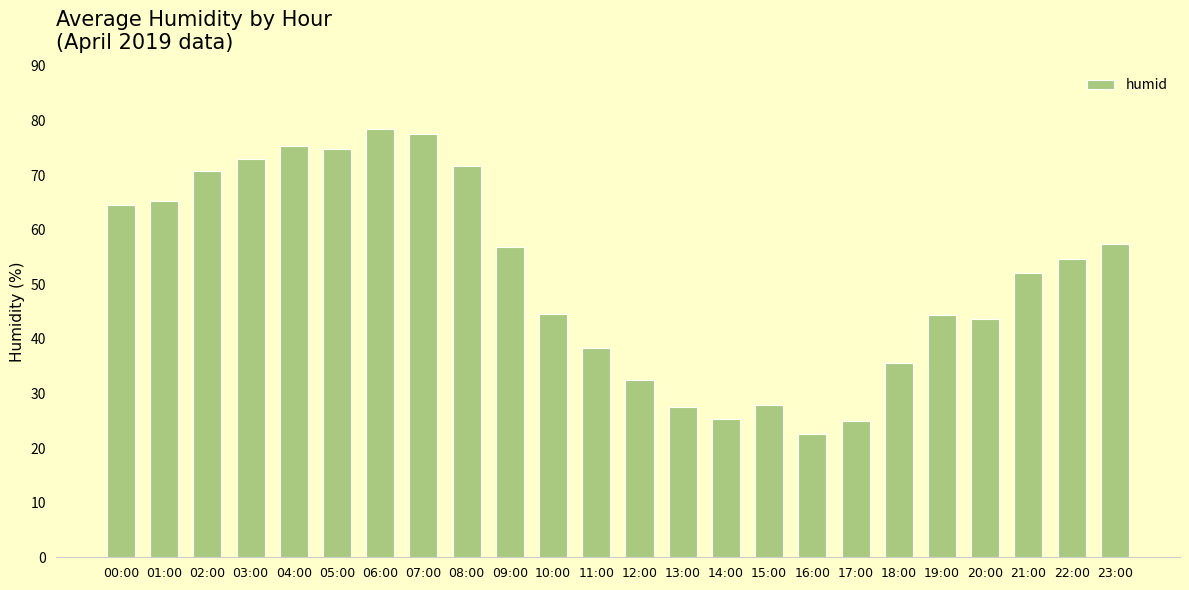

What is the difference between the maximum and minimum values?

55.8